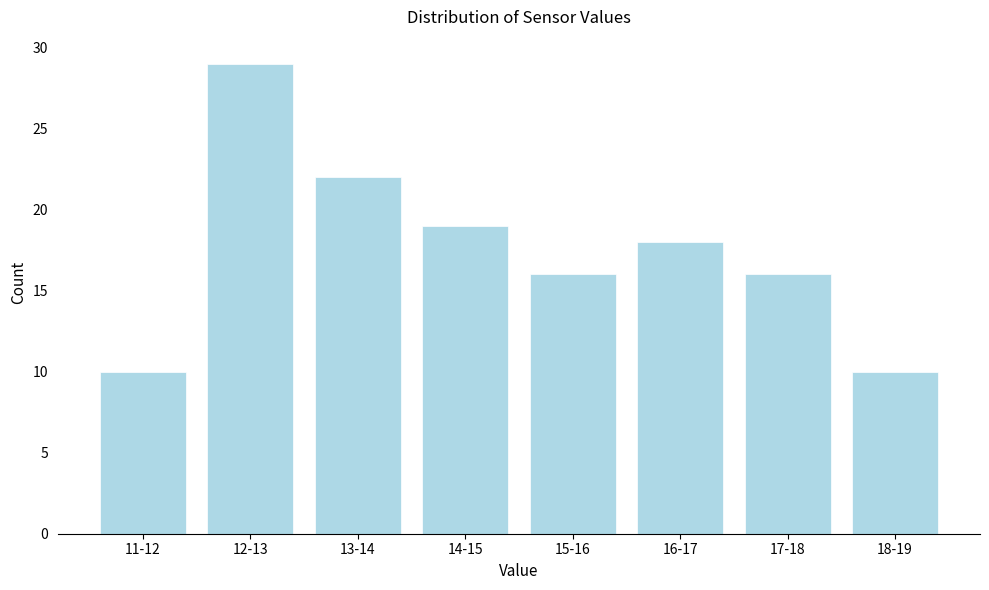

Reading left to right, extract all data points from this chart.

10	29	22	19	16	18	16	10